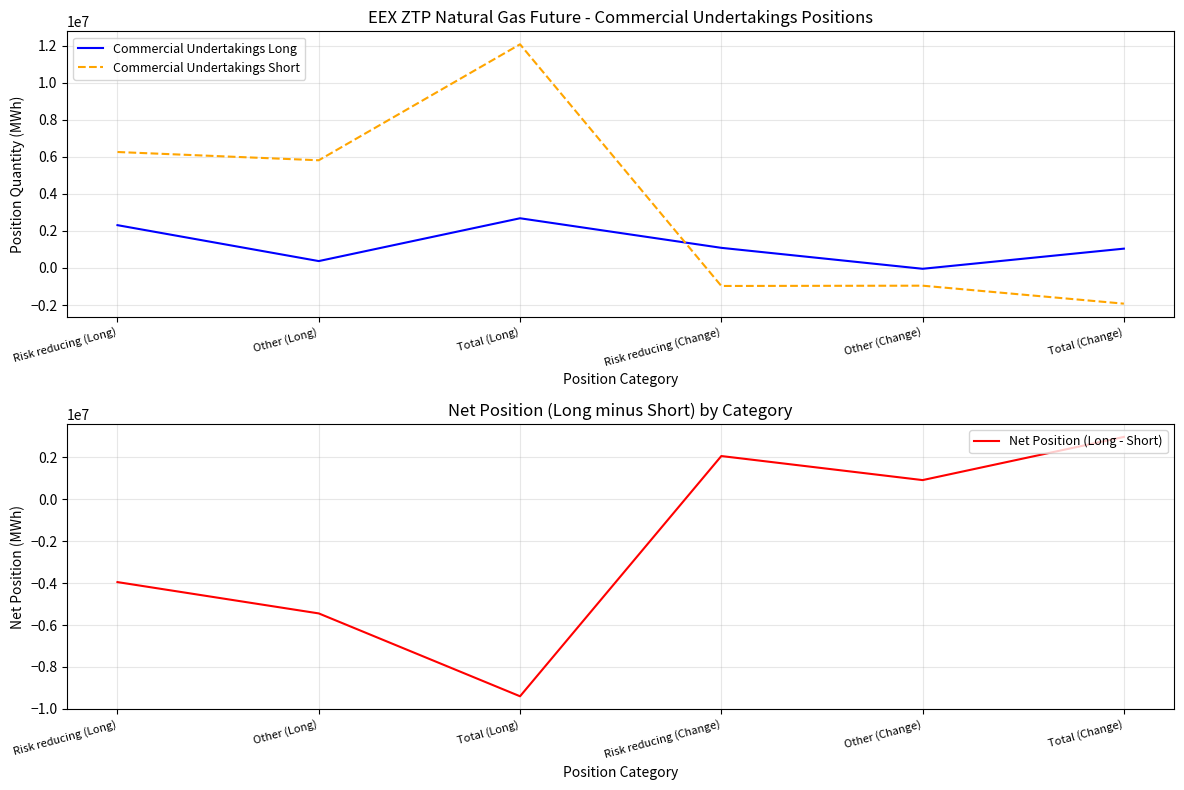

Where is Net Position (Long - Short) nearest to the value -3212680?

Risk reducing (Long)